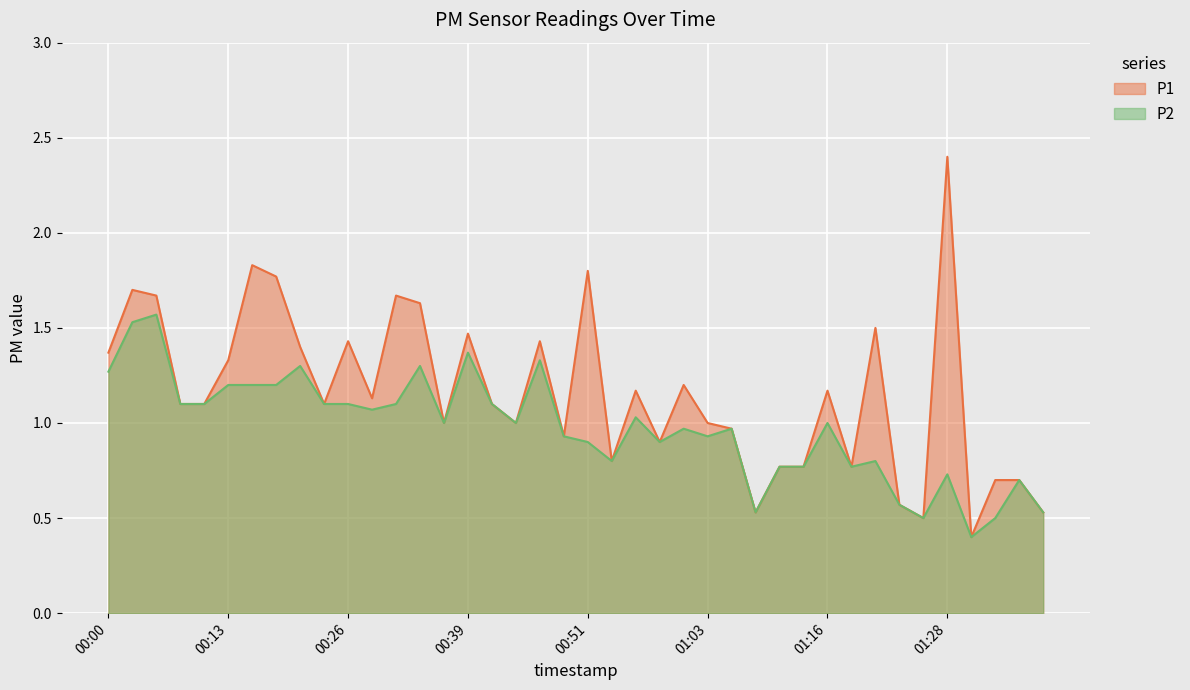

What position from the left is 01:11?

29